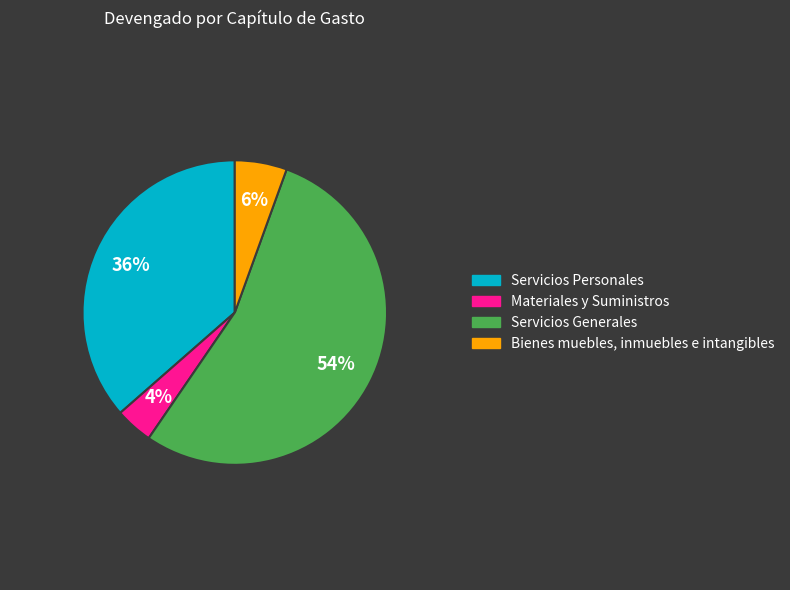

Which has a higher value, Bienes muebles, inmuebles e intangibles or Servicios Personales?

Servicios Personales